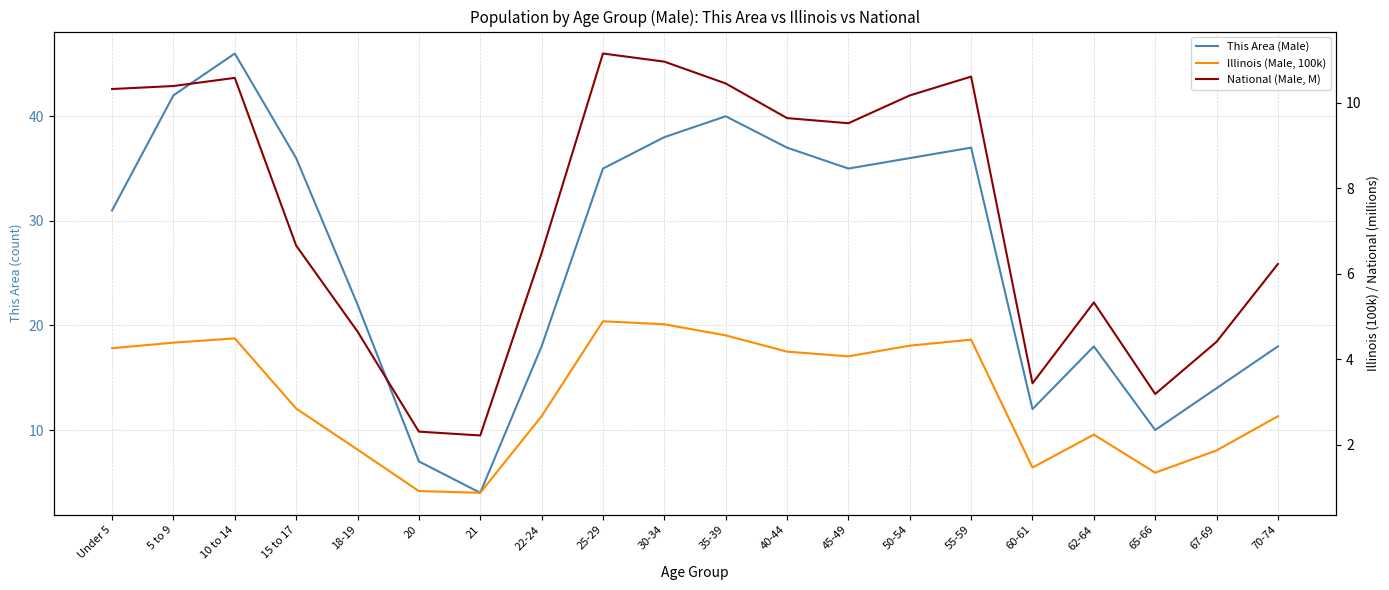

List the series in order of their overall mean, highest first.

This Area (Male), National (Male, M), Illinois (Male, 100k)